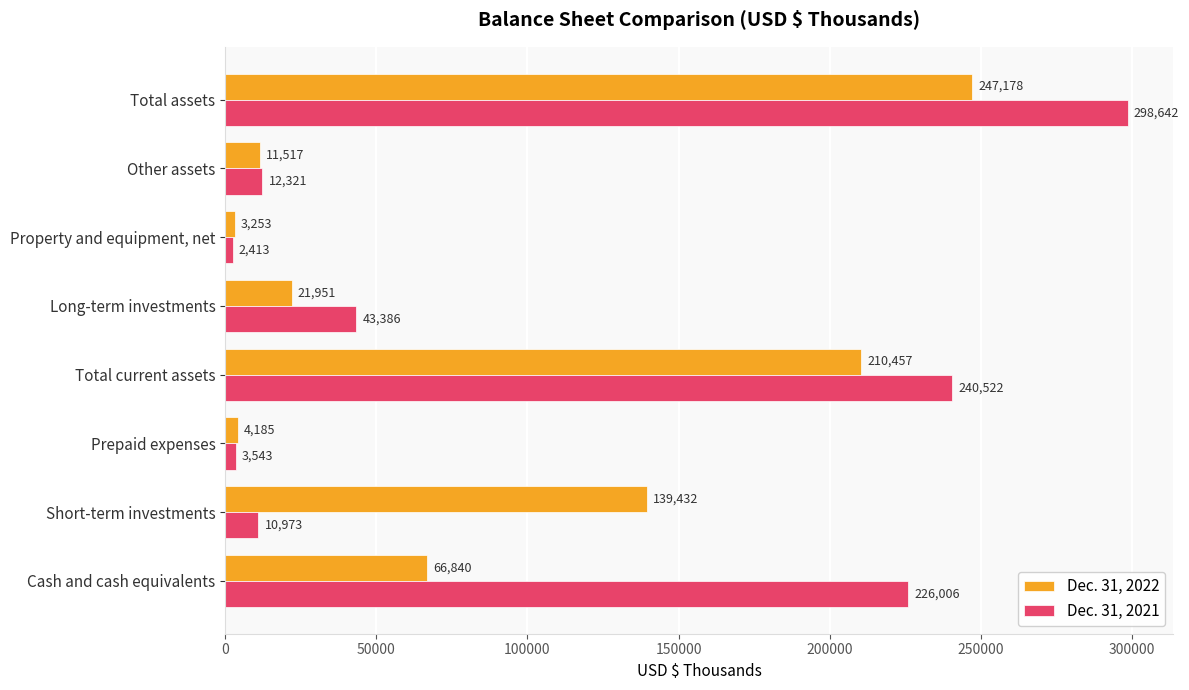

List the labels in order of Dec. 31, 2021 value, smallest first.

Property and equipment, net, Prepaid expenses, Short-term investments, Other assets, Long-term investments, Cash and cash equivalents, Total current assets, Total assets